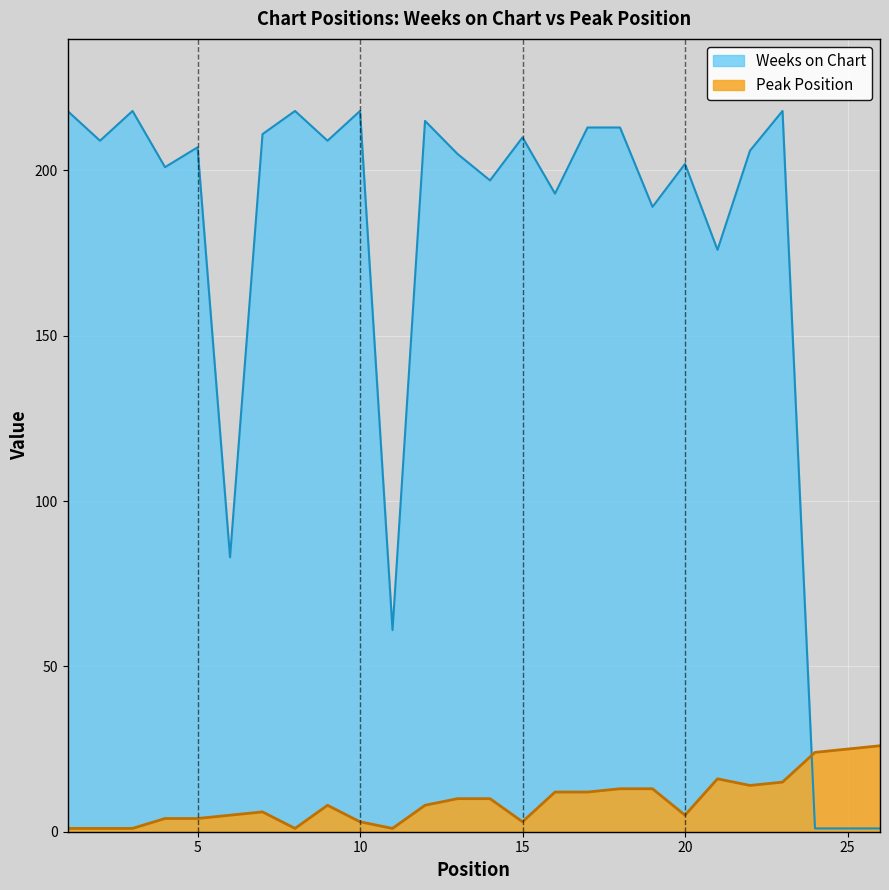

List the series in order of their peak value, highest first.

Weeks on Chart, Peak Position